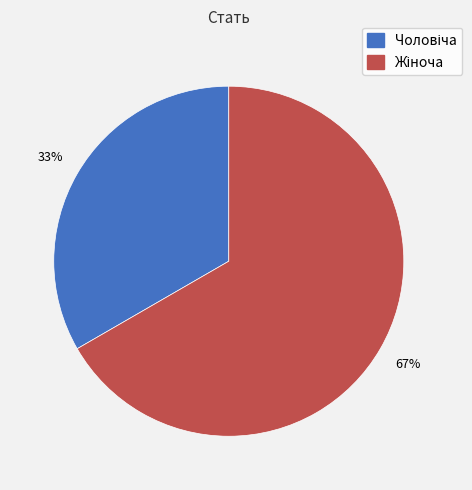

Is there any slice that represents more than half of the pie?

Yes